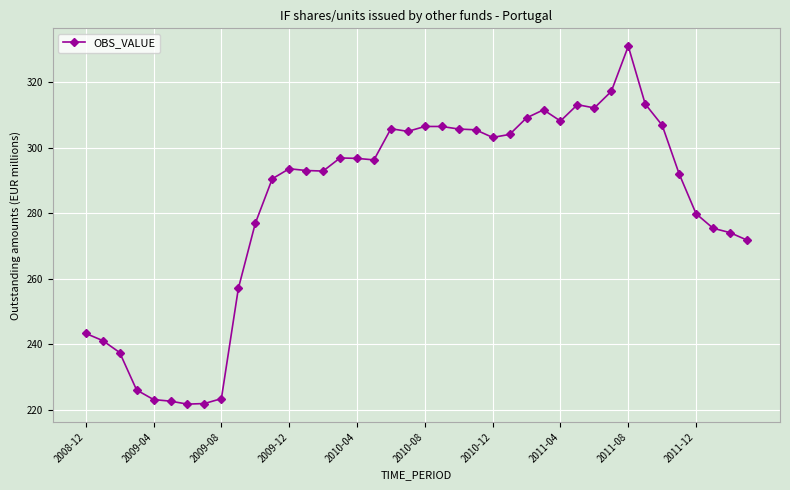

What is the average value?

282.7